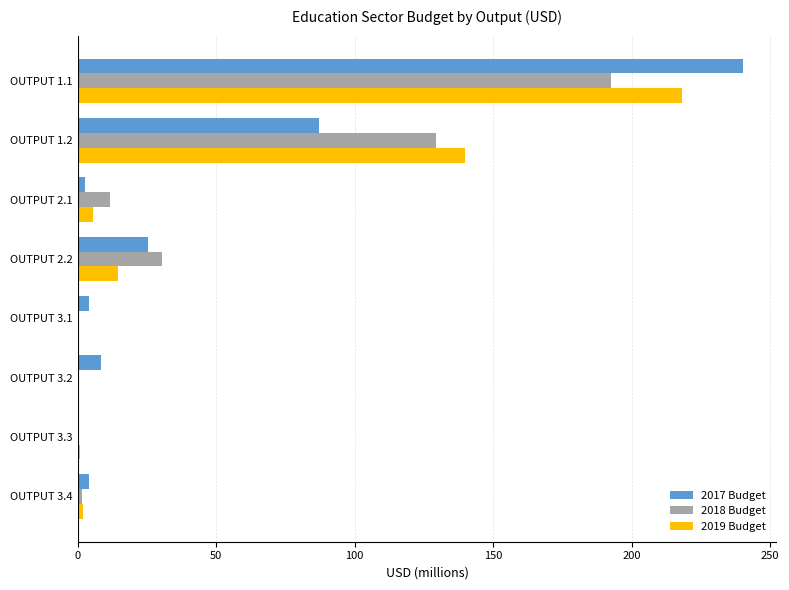

What is the sum of all 2017 Budget values?

372.6